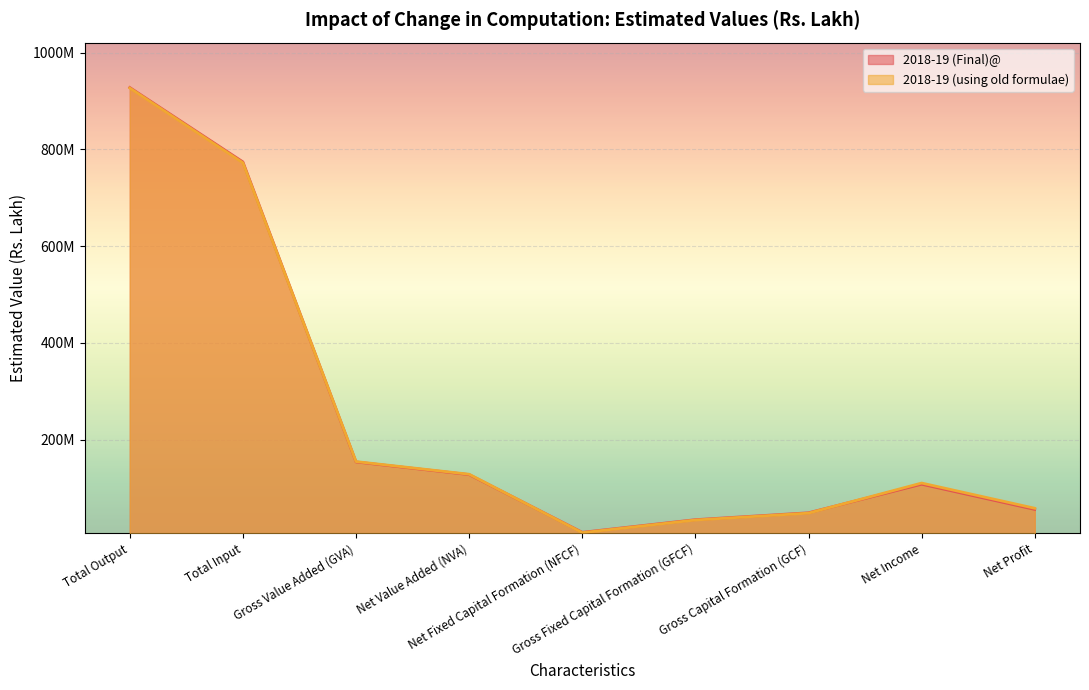

True or false: 2018-19 (Final)@ has a value of 96670529 at Net Profit.

False